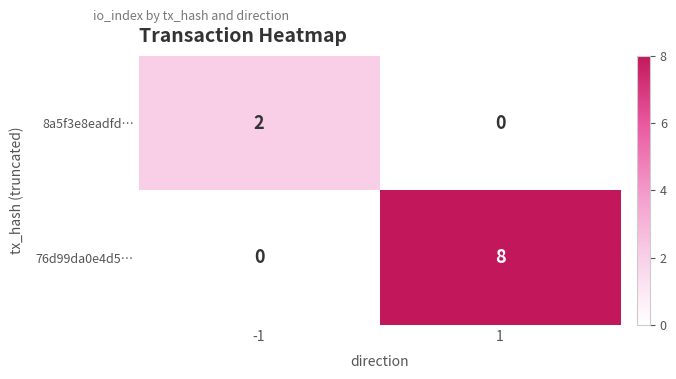

What is the average value of the 76d99da0e4d5… series?

4